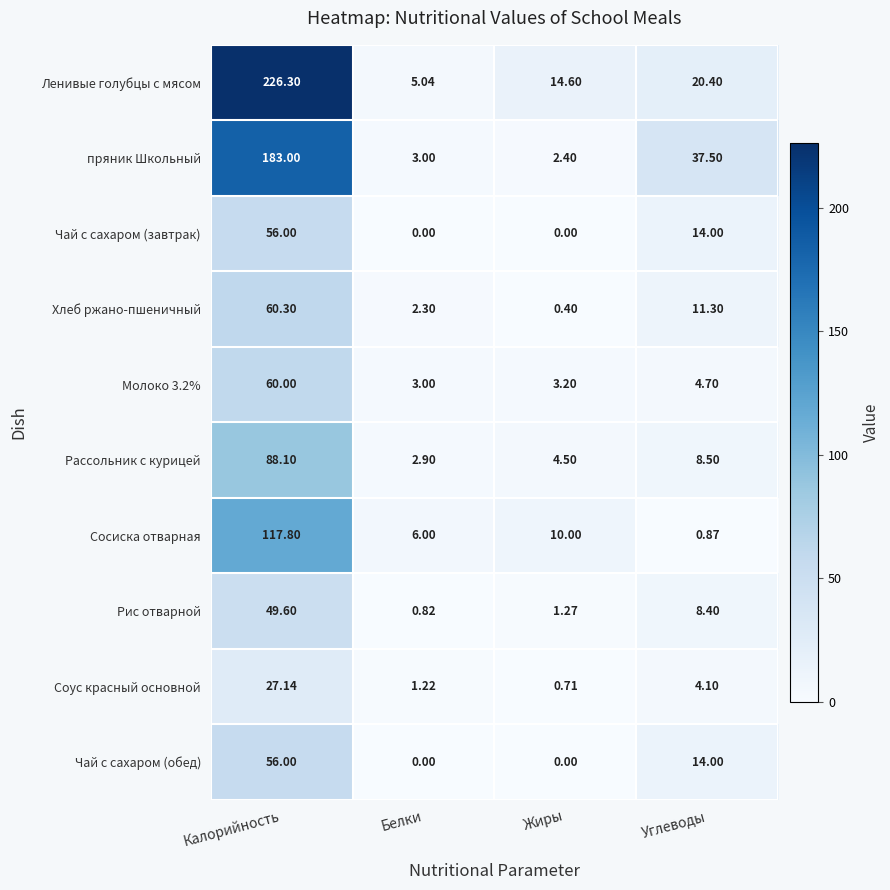

At which label does Рис отварной reach its peak?

Калорийность